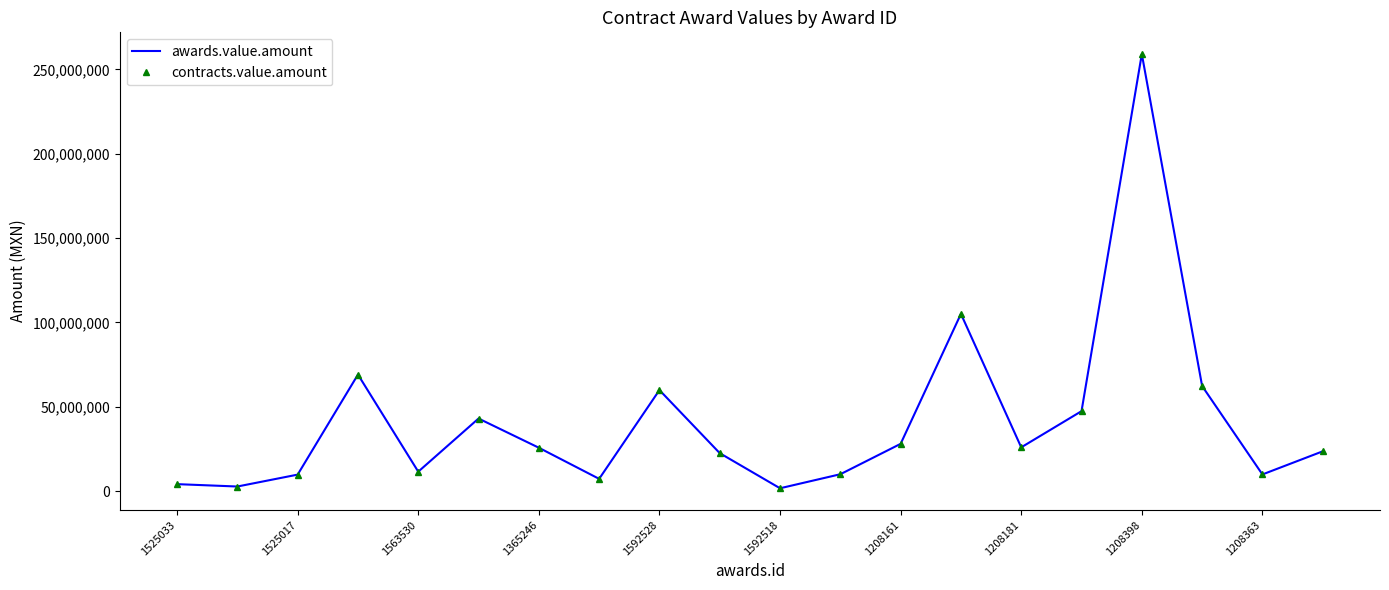

Reading left to right, what are all the values shown in this chart?

awards.value.amount: 4104375.0	2694615.2	9755420.3	69074443.3	11500000.0	43010000.0	25694798.0	7240160.0	59879469.0	22484250.0	1656786.0	9978955.8	28008858.6	105069585.6	25921601.4	47381640.0	259138178.3	62276752.8	9855938.1	23562168.3
contracts.value.amount: 4104375.0	2694615.2	9755420.3	69074443.3	11500000.0	43010000.0	25694798.0	7240160.0	59879469.0	22484250.0	1656786.0	9978955.8	28008858.6	105069585.6	25921601.4	47381640.0	259138178.3	62276752.8	9855938.1	23562168.3